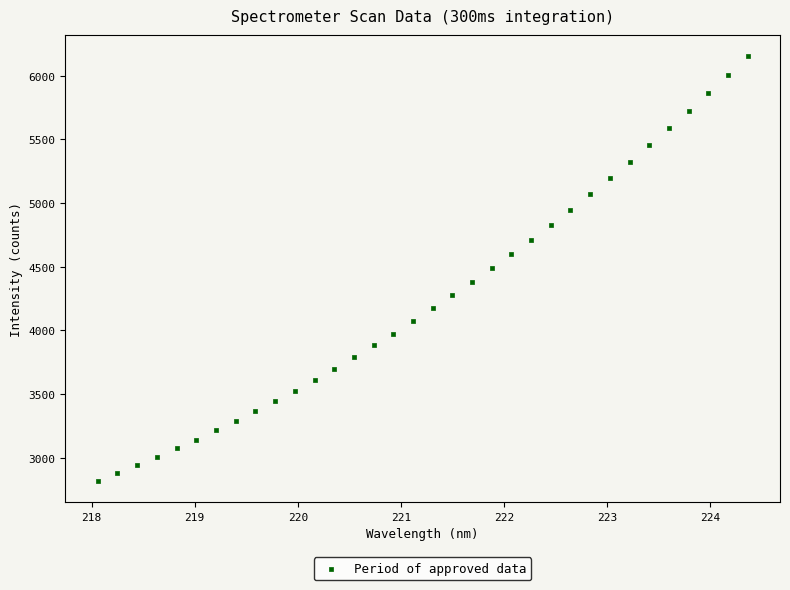

What is the range of X values (max minus min)?

6.3